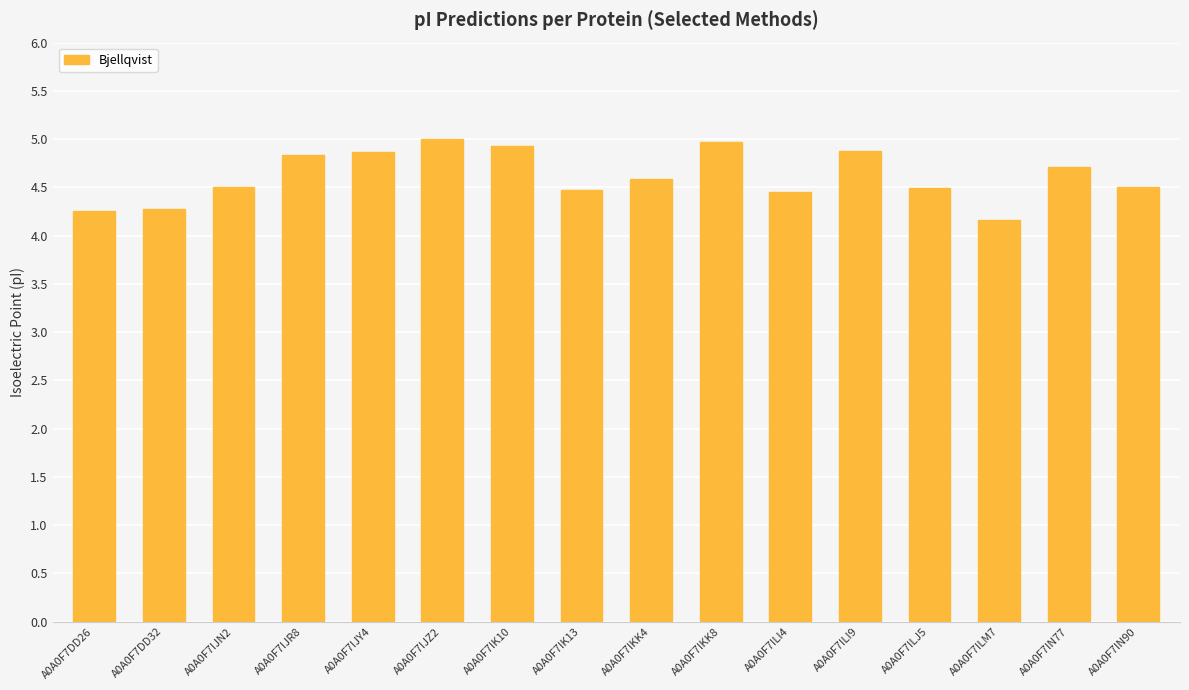

What is the label of the 6th bar from the left?

A0A0F7IJZ2